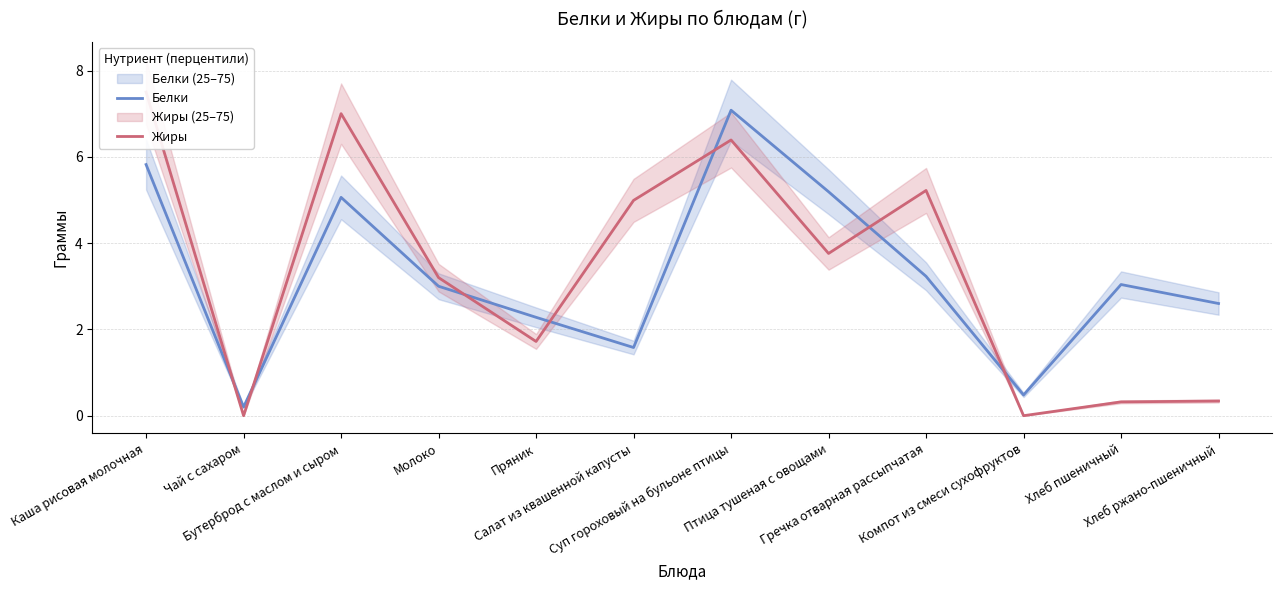

The value of Белки at Птица тушеная с овощами is 7.6. True or false?

False